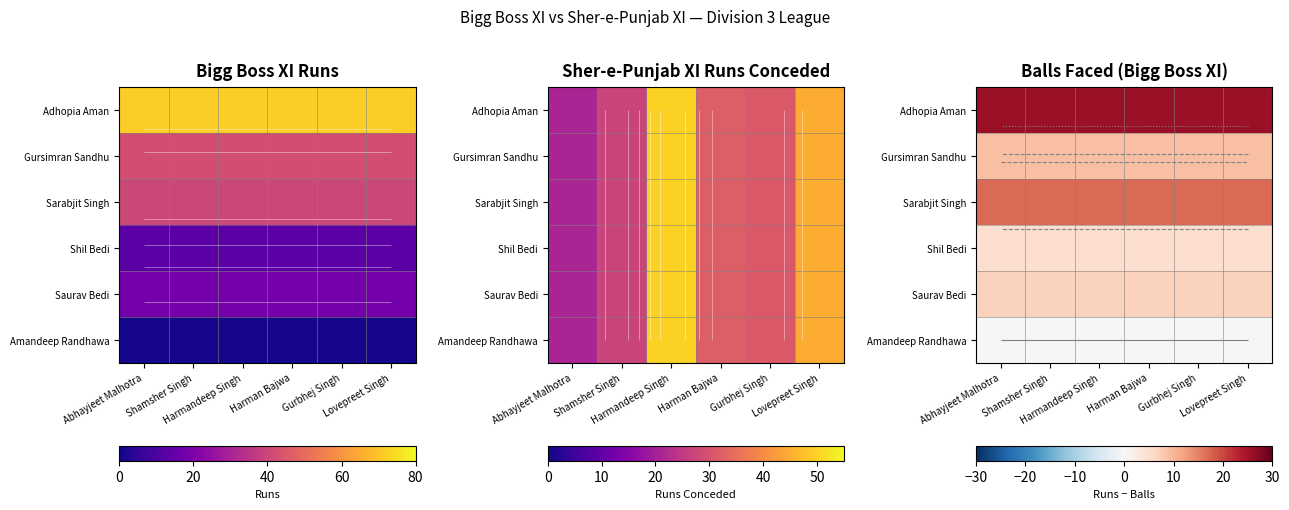

The value of Shil Bedi at Harmandeep Singh is 5. True or false?

True